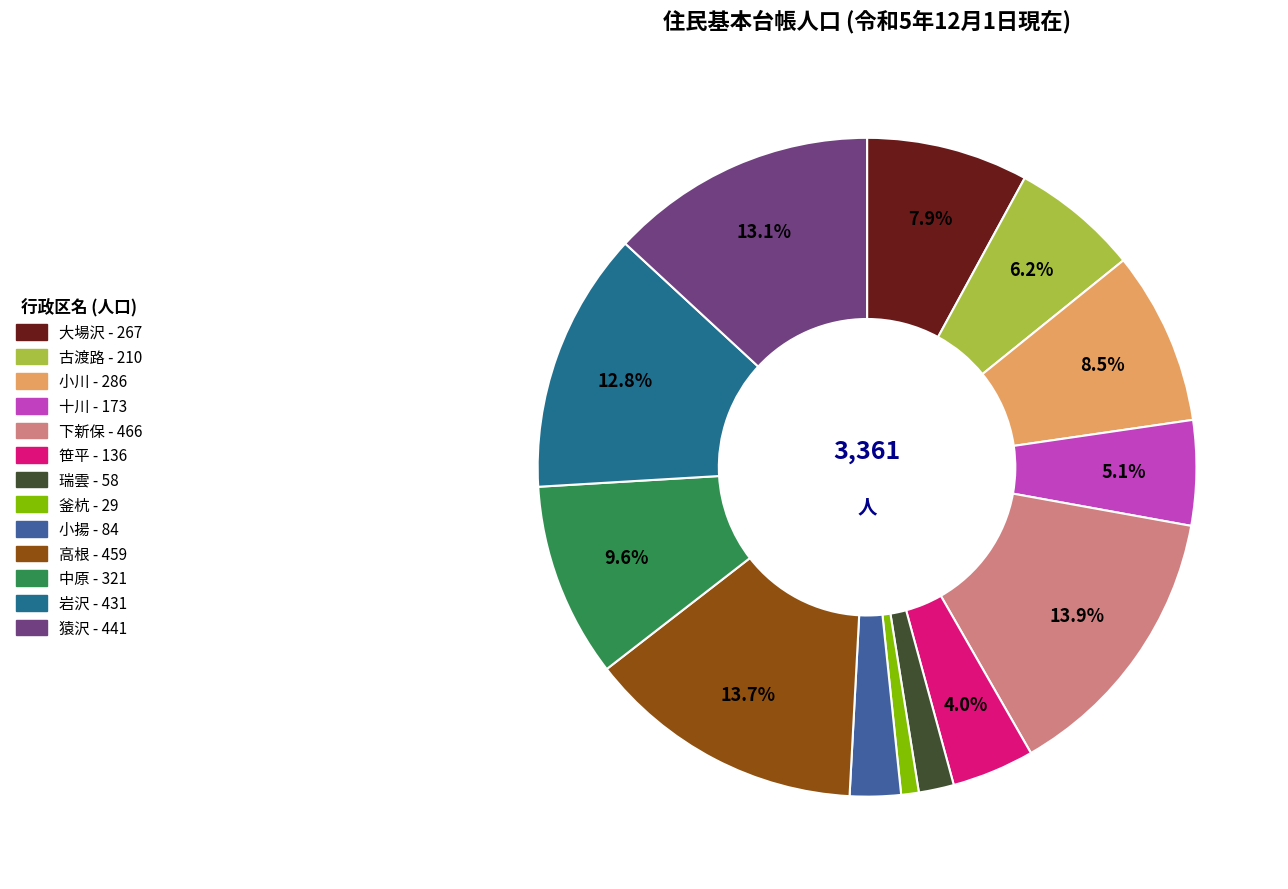

To the nearest percent, what is the combined percentage of 笹平 and 十川?

9%